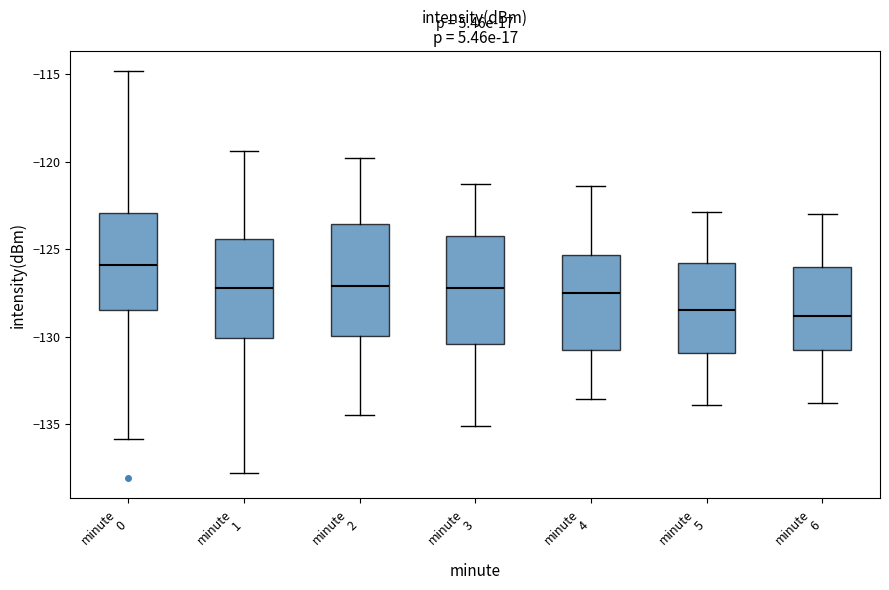

Reading left to right, read every box against the y-axis: the position of its median line, the range the box covers, and the ends of its whiskers. The values are not printed on the chart, so give them approximately, as read against the axis.

minute 0: median -126.0, box -128.5 to -123.0, whiskers -136.0 to -115.0
minute 1: median -127.0, box -130.0 to -124.5, whiskers -138.0 to -119.5
minute 2: median -127.0, box -130.0 to -123.5, whiskers -134.5 to -120.0
minute 3: median -127.0, box -130.5 to -124.0, whiskers -135.0 to -121.5
minute 4: median -127.5, box -131.0 to -125.5, whiskers -133.5 to -121.5
minute 5: median -128.5, box -131.0 to -126.0, whiskers -134.0 to -123.0
minute 6: median -129.0, box -130.5 to -126.0, whiskers -134.0 to -123.0